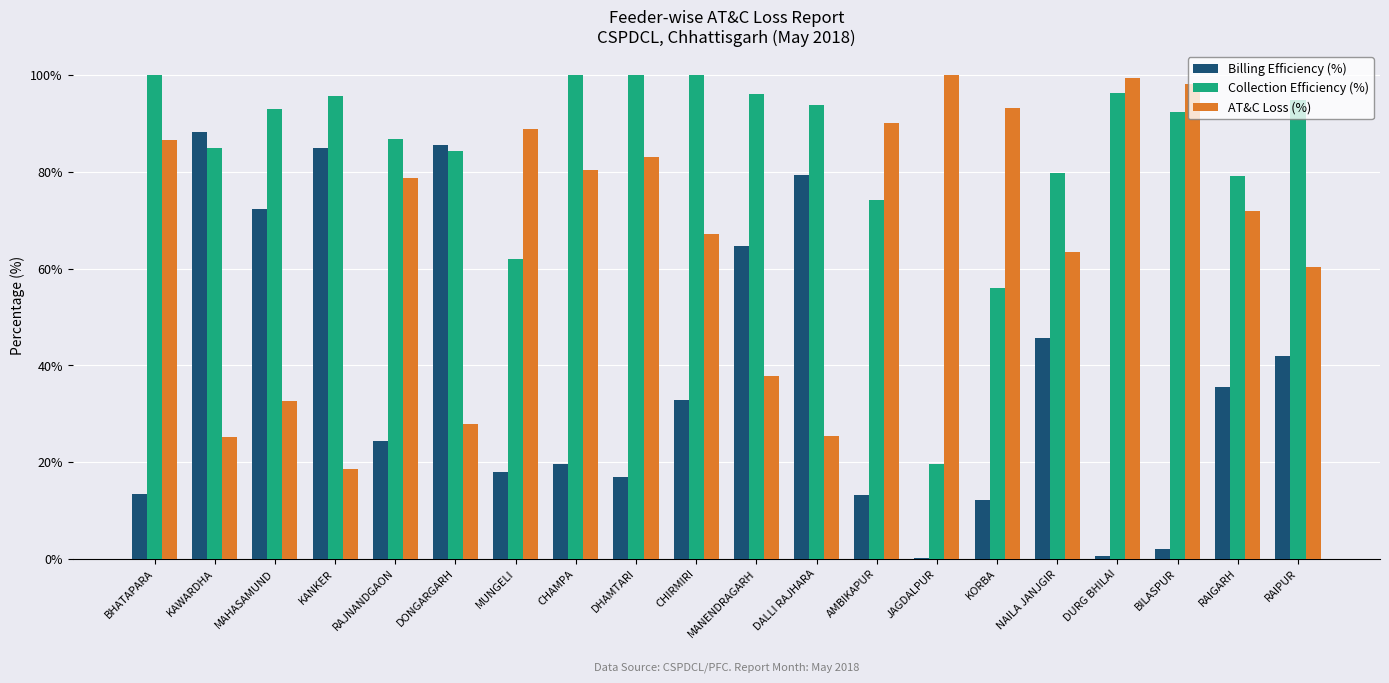

What is the greatest value displayed?

100.0